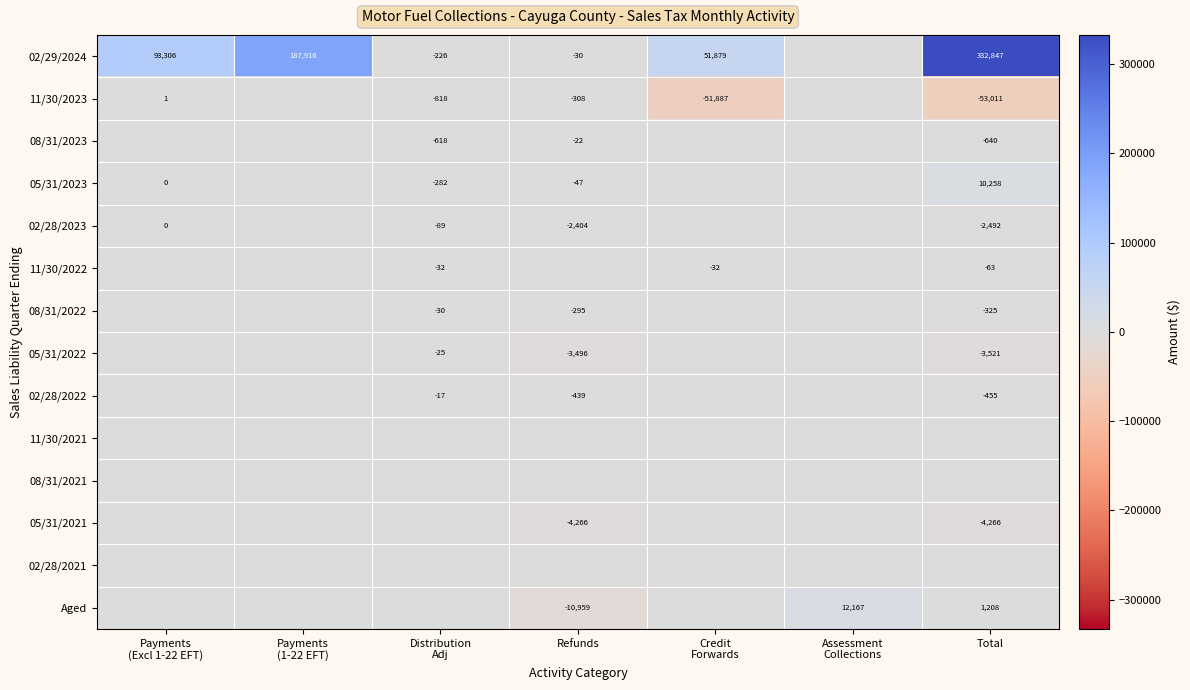

Is the value of 02/28/2022 at Refunds greater than the value of Aged at Total?

No